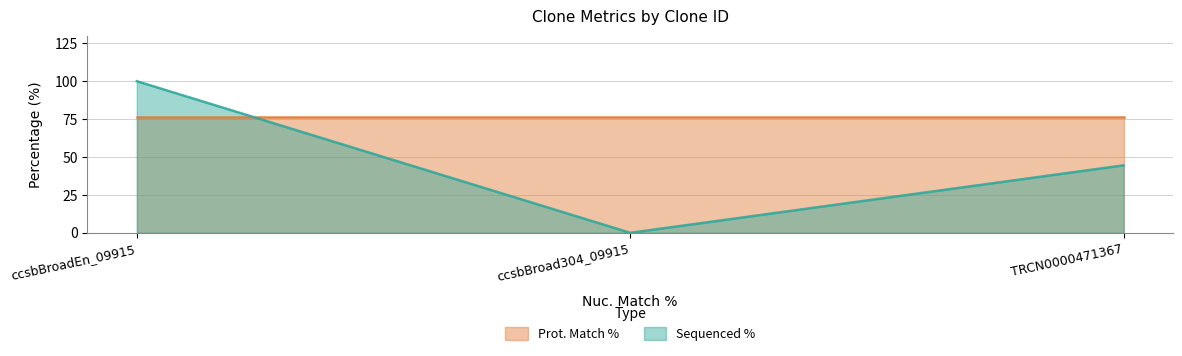

Read the value at ccsbBroadEn_09915.

100.0